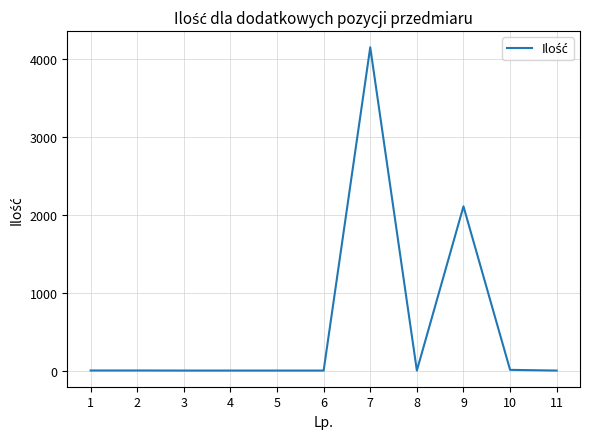

True or false: the data shows 1.0 at 8.

True